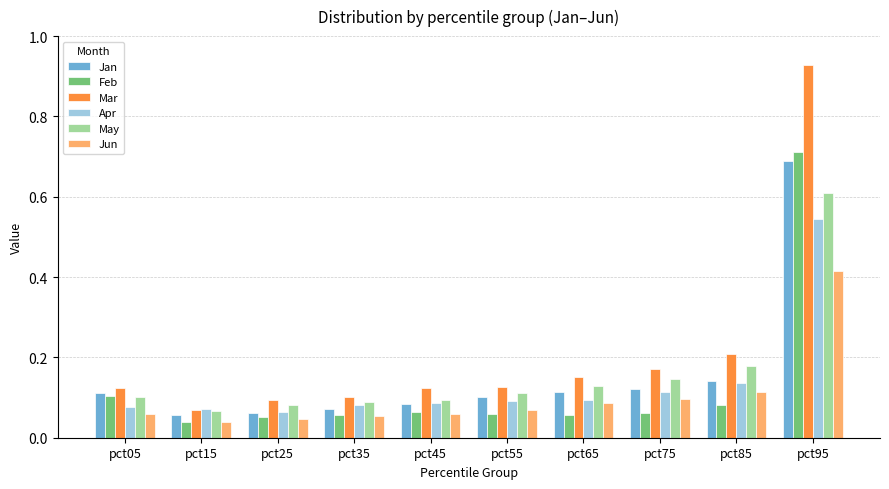

What is the total value across all series at pct05?

0.6